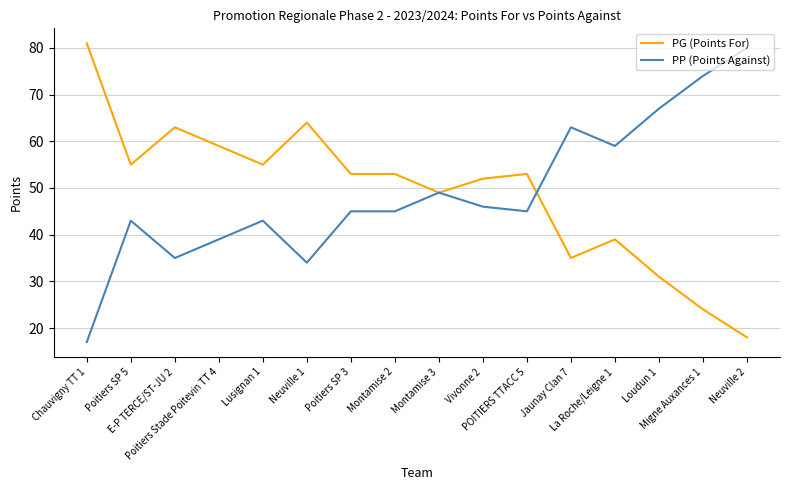

What is the difference between the second highest and second lowest values in the PP (Points Against) series?

40